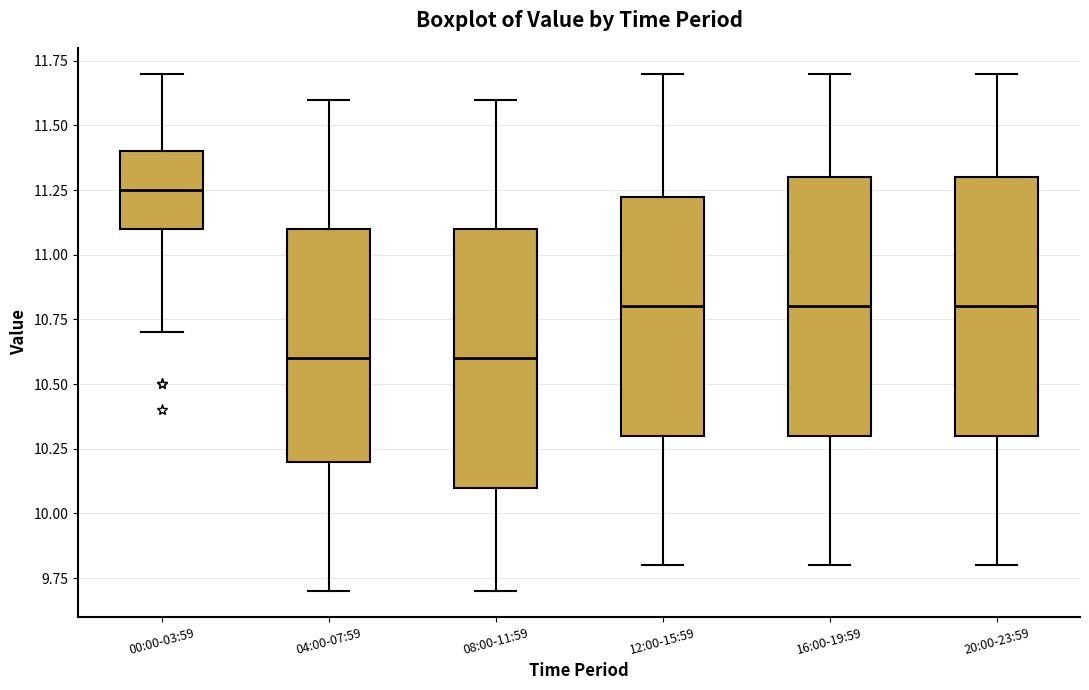

Reading left to right, read every box against the y-axis: the position of its median line, the range the box covers, and the ends of its whiskers. The values are not printed on the chart, so give them approximately, as read against the axis.

00:00-03:59: median 11.25, box 11.10 to 11.40, whiskers 10.70 to 11.70
04:00-07:59: median 10.60, box 10.20 to 11.10, whiskers 9.70 to 11.60
08:00-11:59: median 10.60, box 10.10 to 11.10, whiskers 9.70 to 11.60
12:00-15:59: median 10.80, box 10.30 to 11.25, whiskers 9.80 to 11.70
16:00-19:59: median 10.80, box 10.30 to 11.30, whiskers 9.80 to 11.70
20:00-23:59: median 10.80, box 10.30 to 11.30, whiskers 9.80 to 11.70